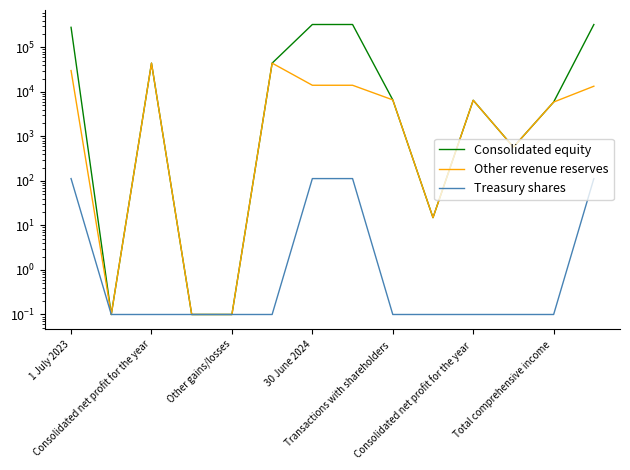

What value does the Other revenue reserves series have at 13?

13428.0